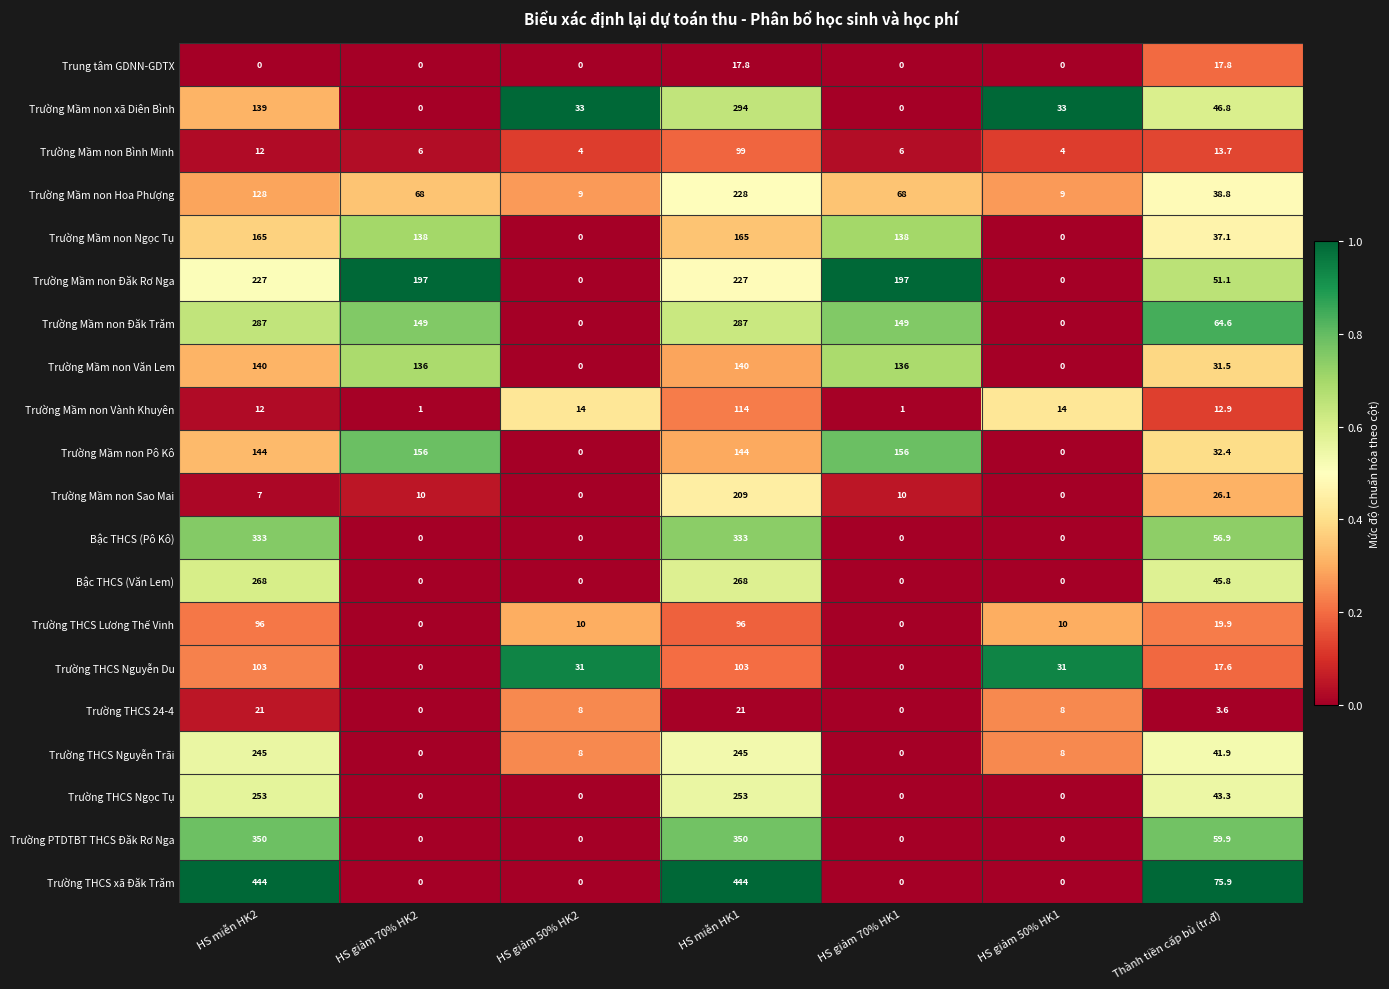

What is the average value of the Trường Mầm non Sao Mai series?

37.4